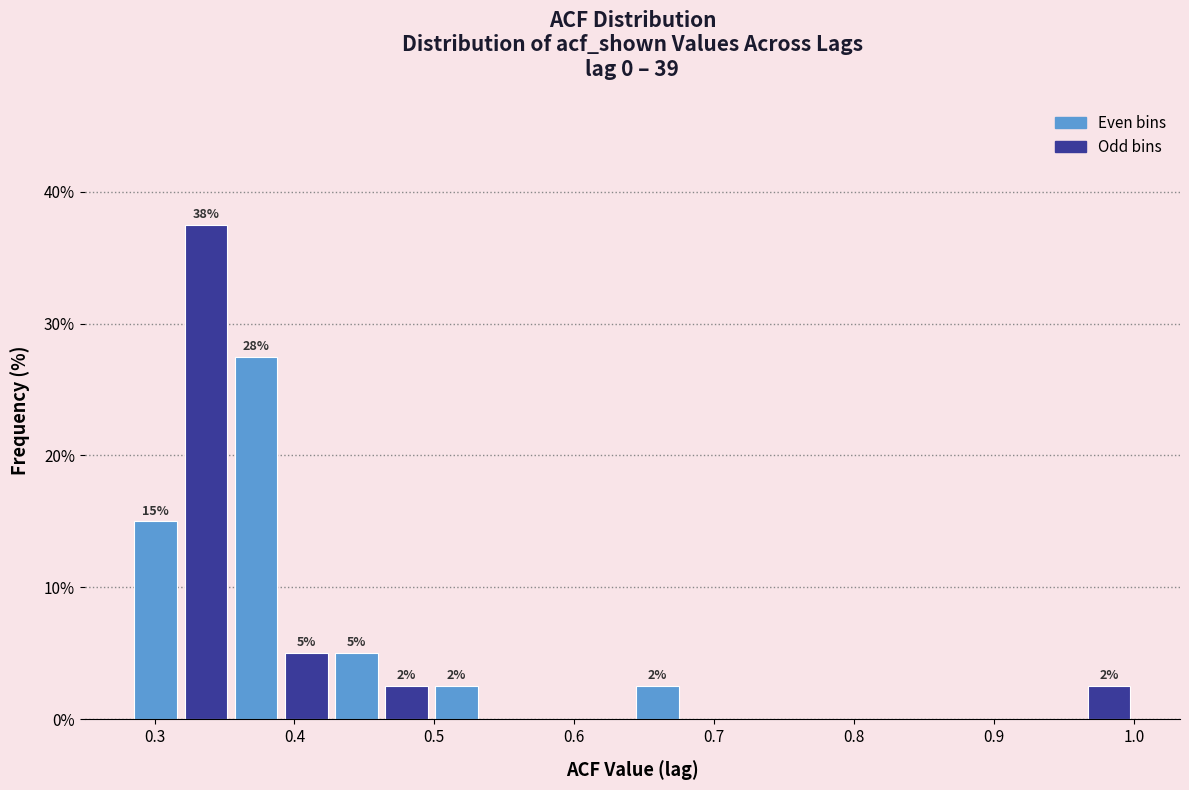

Read against the x-axis, roughly where is the centre of the tallest bar?

0.34